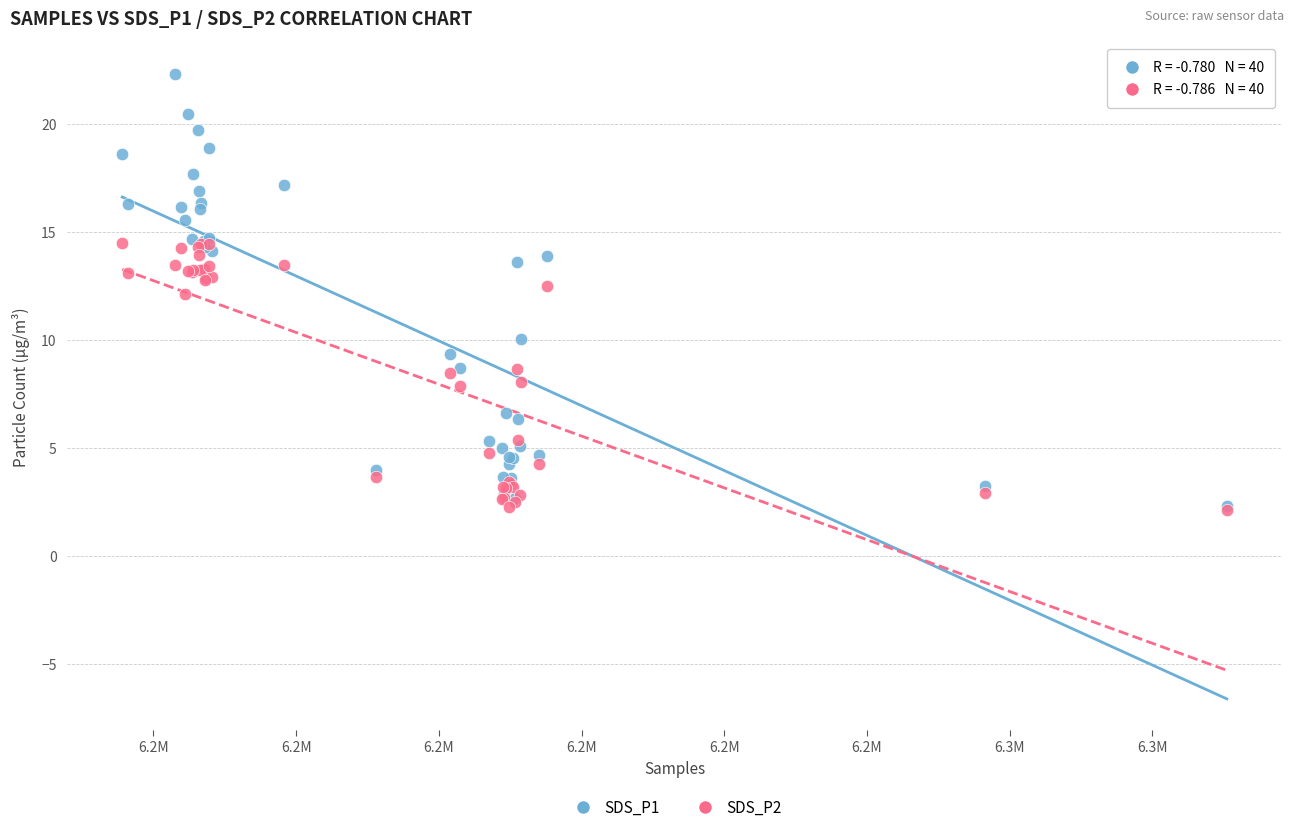

Which series contains the highest Y value?

SDS_P1